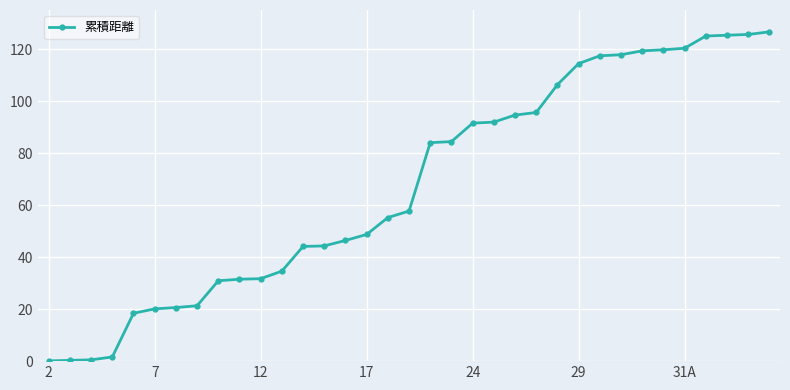

What is the greatest value displayed?

126.6